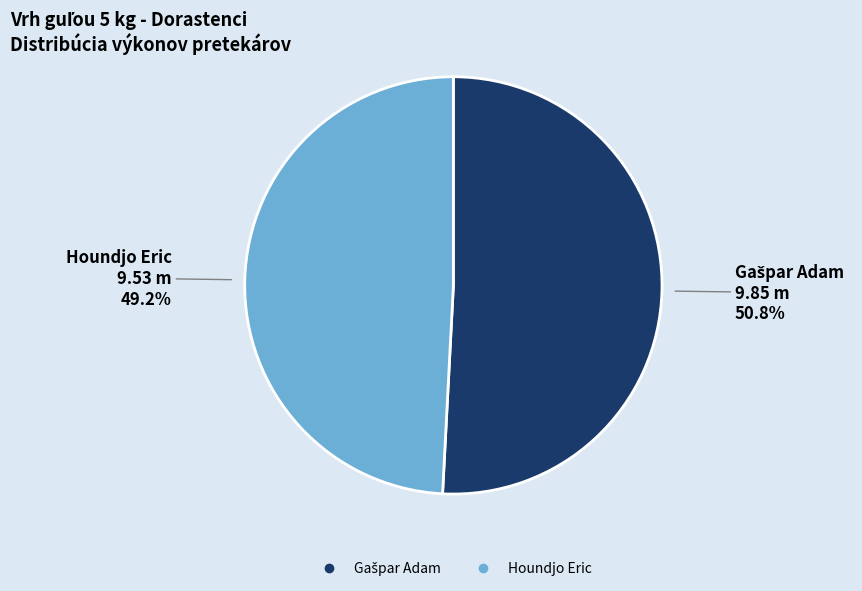

Is it true that Houndjo Eric is 40% of the pie?

False